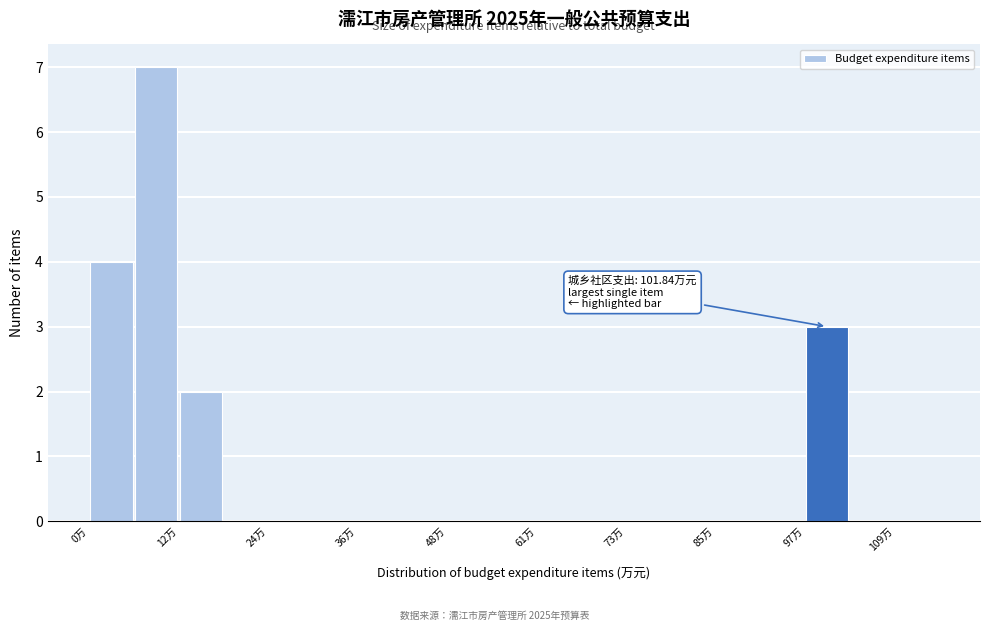

Read against the x-axis, roughly where is the centre of the tallest bar?

10